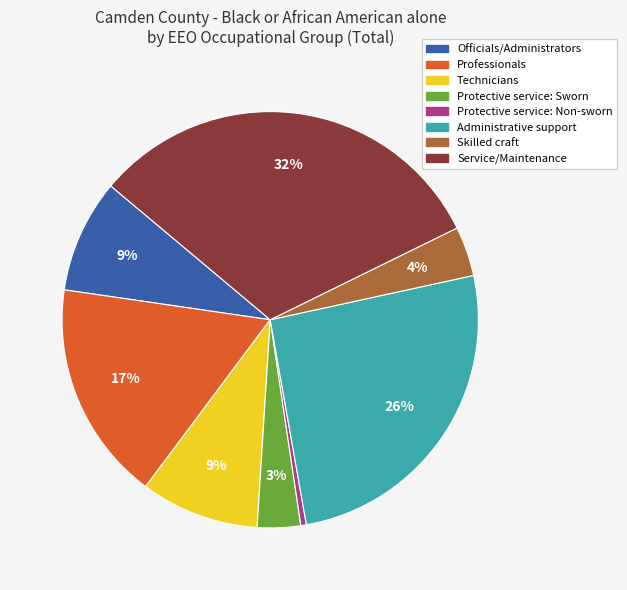

Does Protective service: Sworn represent more than half of the total?

No